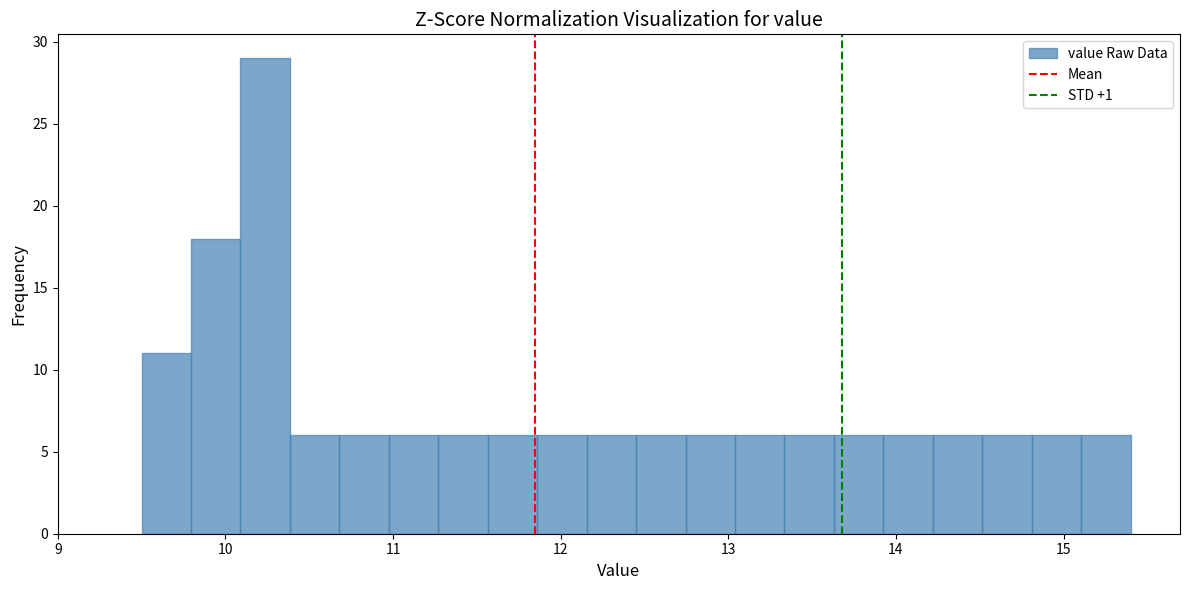

Around what value on the x-axis is the tallest bar? Give the approximate position of its centre, as read against the axis.

10.2